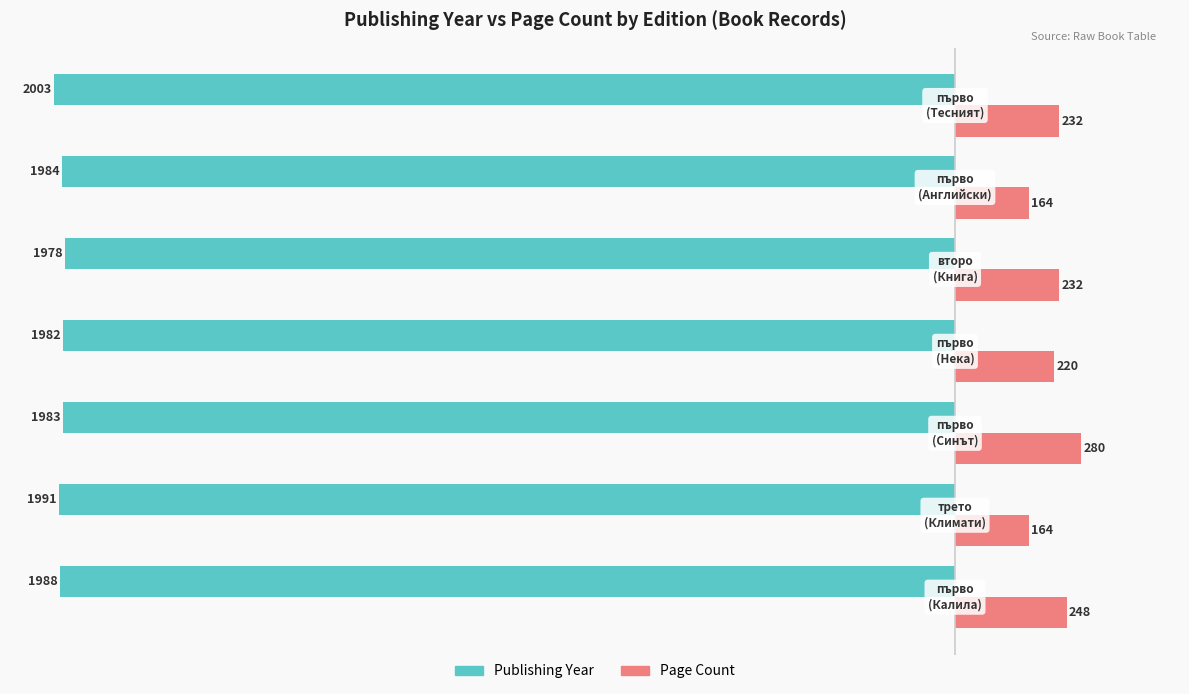

What is the maximum value shown in the chart?

280